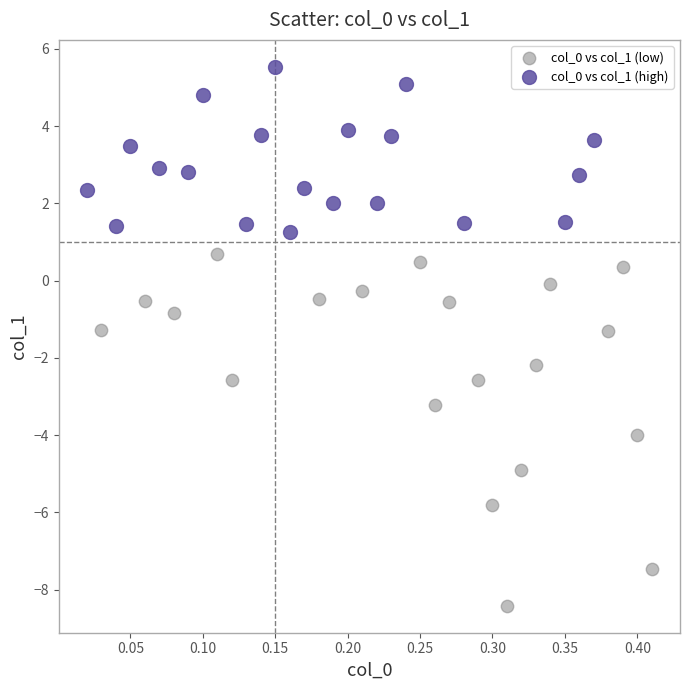

Which series contains the highest Y value?

col_0 vs col_1 (high)